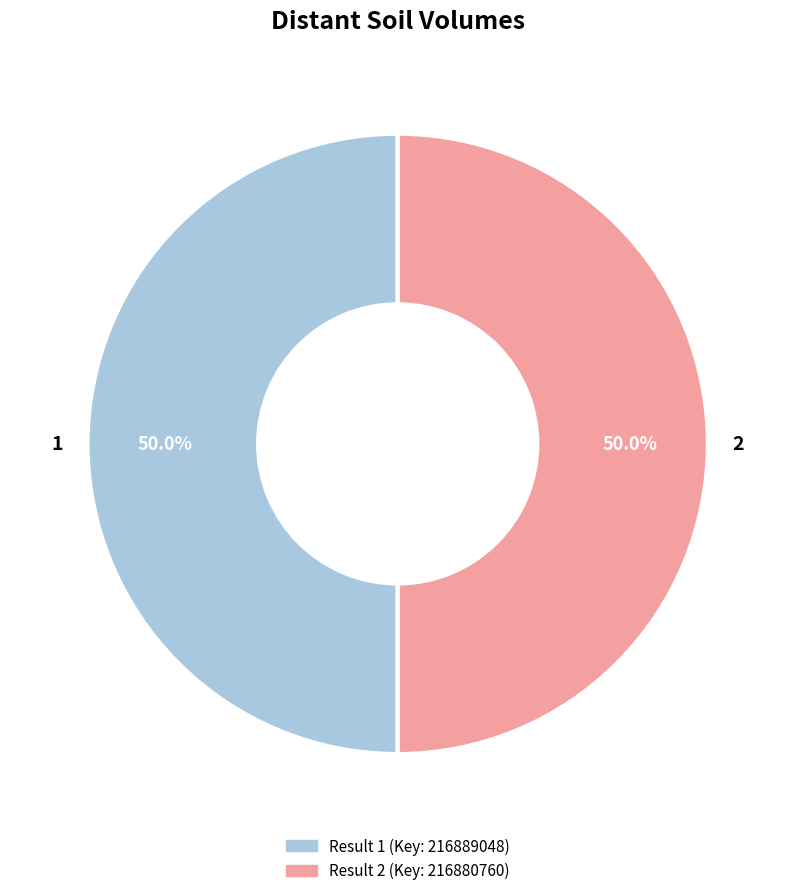

How many slices are in this pie chart?

2